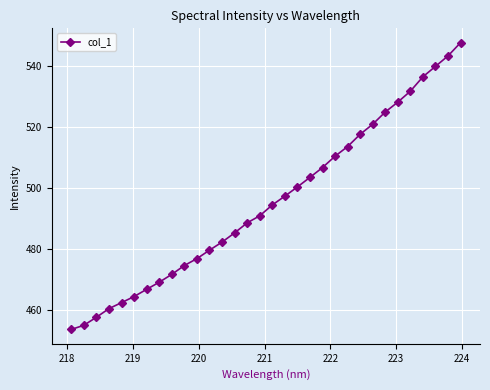

What is the minimum value shown in the chart?

453.6